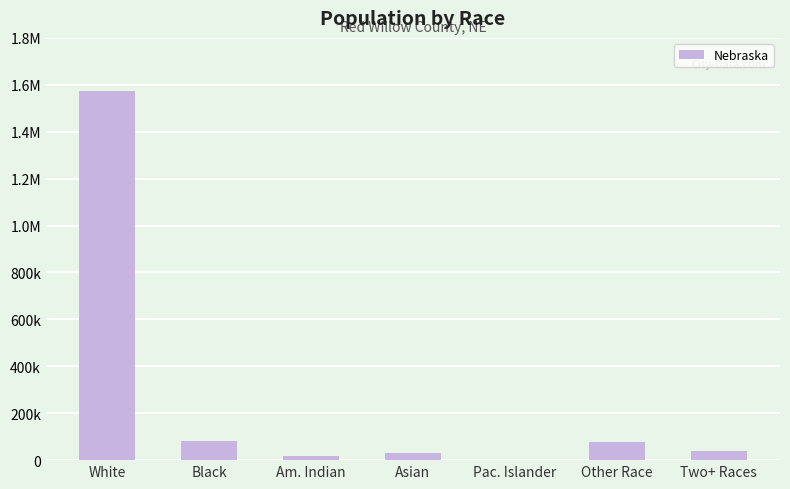

What position from the right is Pac. Islander?

3